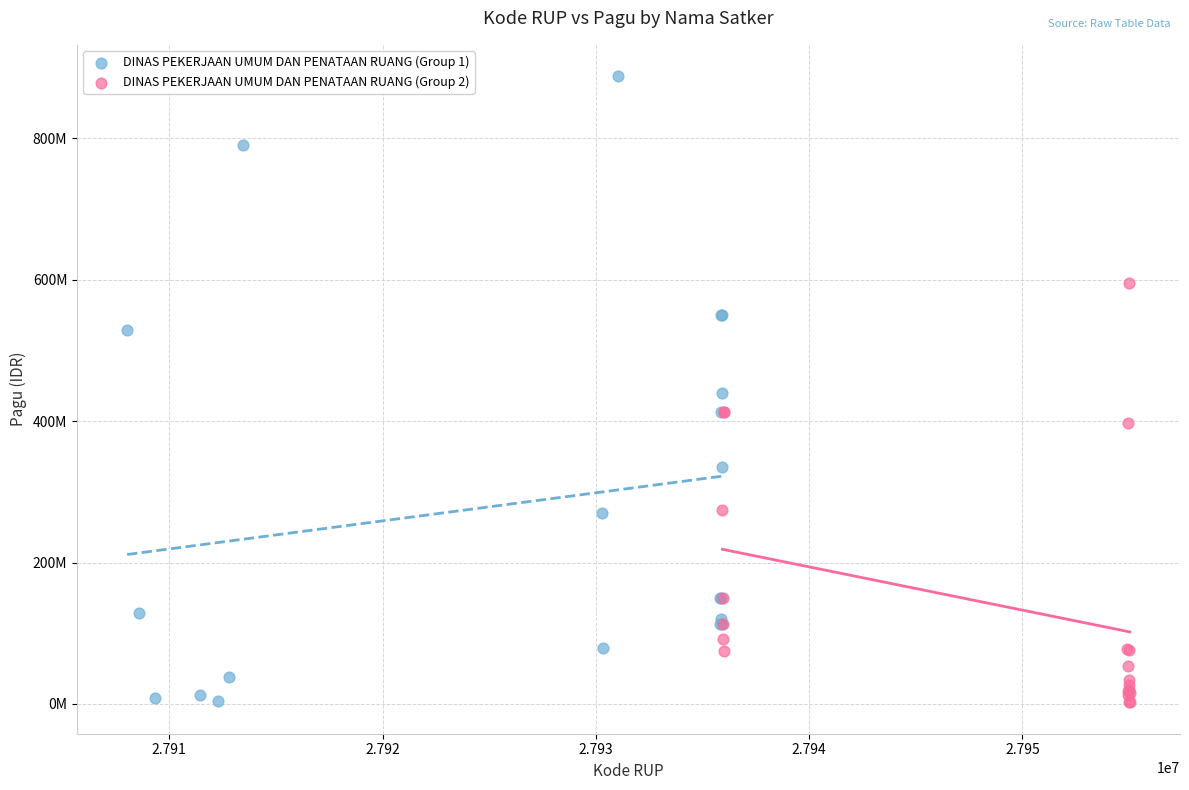

What are all the series names shown in the legend?

DINAS PEKERJAAN UMUM DAN PENATAAN RUANG (Group 1), DINAS PEKERJAAN UMUM DAN PENATAAN RUANG (Group 2)